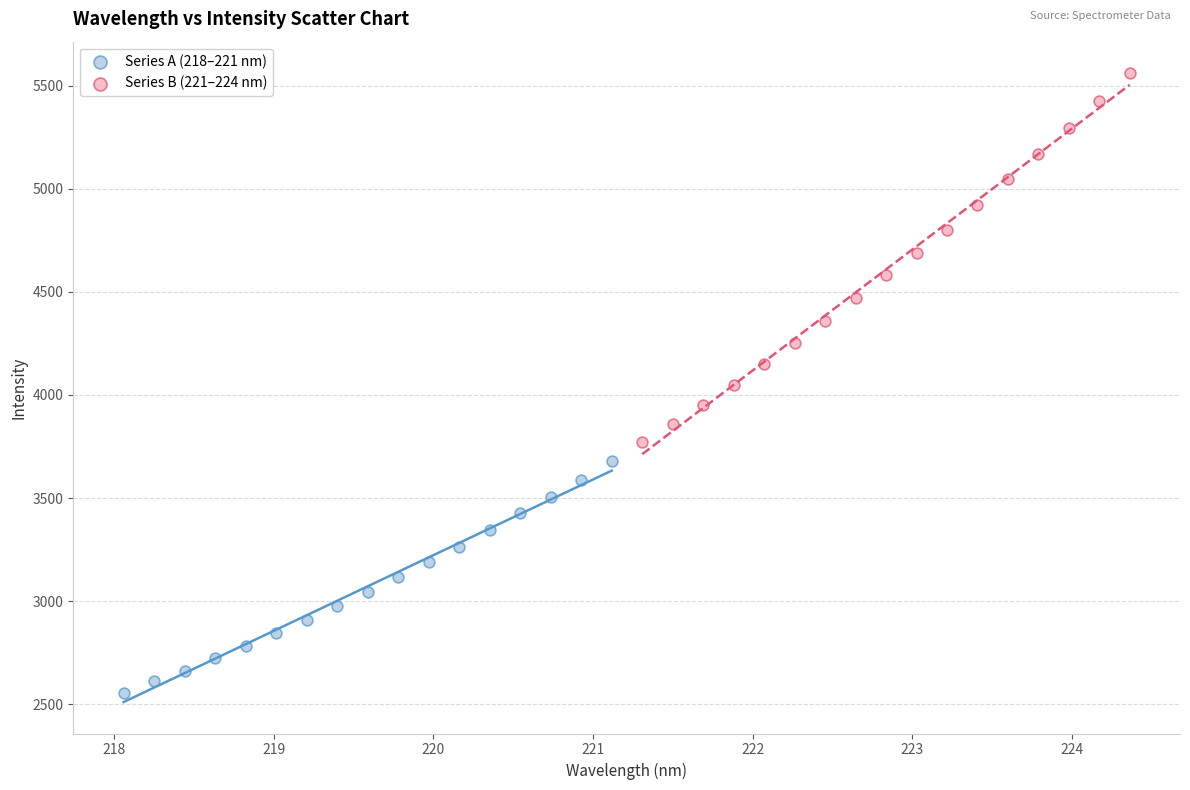

Which series reaches the maximum Y coordinate?

Series B (221–224 nm)